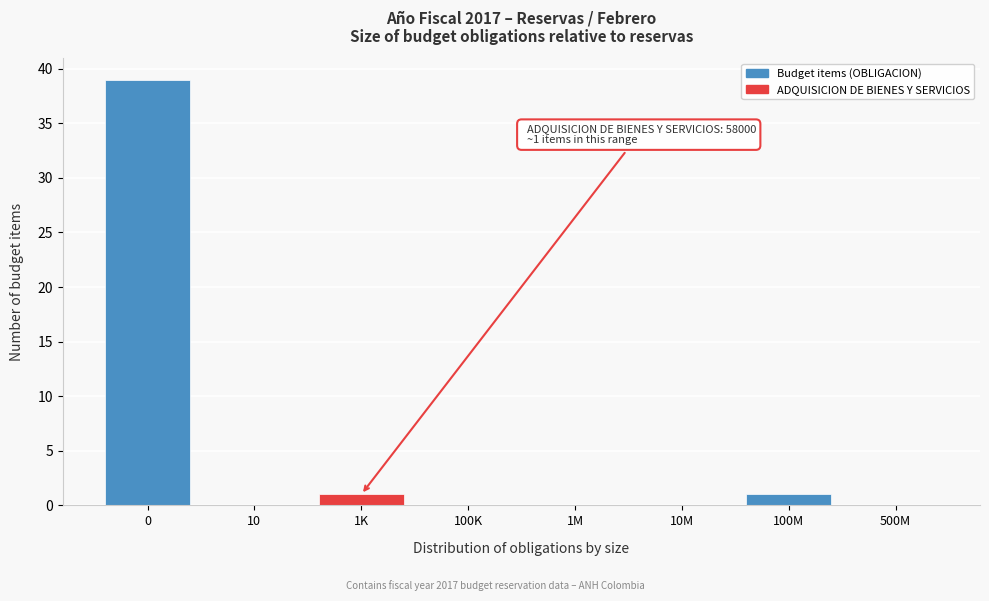

Reading right to left, what are all the values shown in this chart?

500M=0	100M=1	10M=0	1M=0	100K=0	1K=1	10=0	0=39